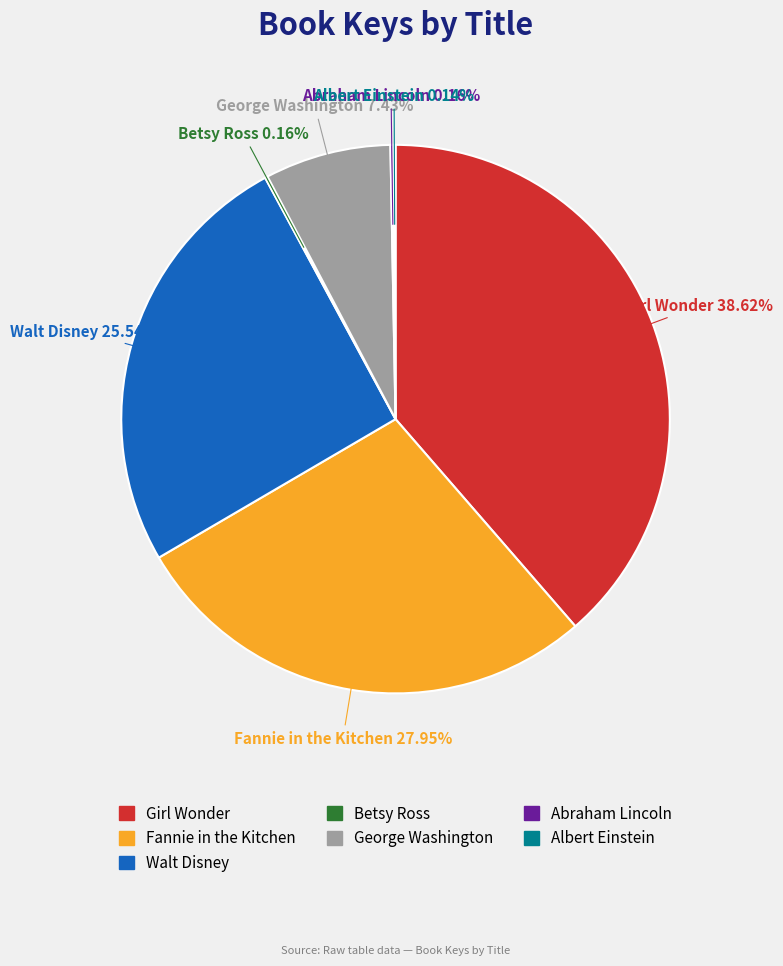

Which category has the biggest portion of the pie?

Girl Wonder